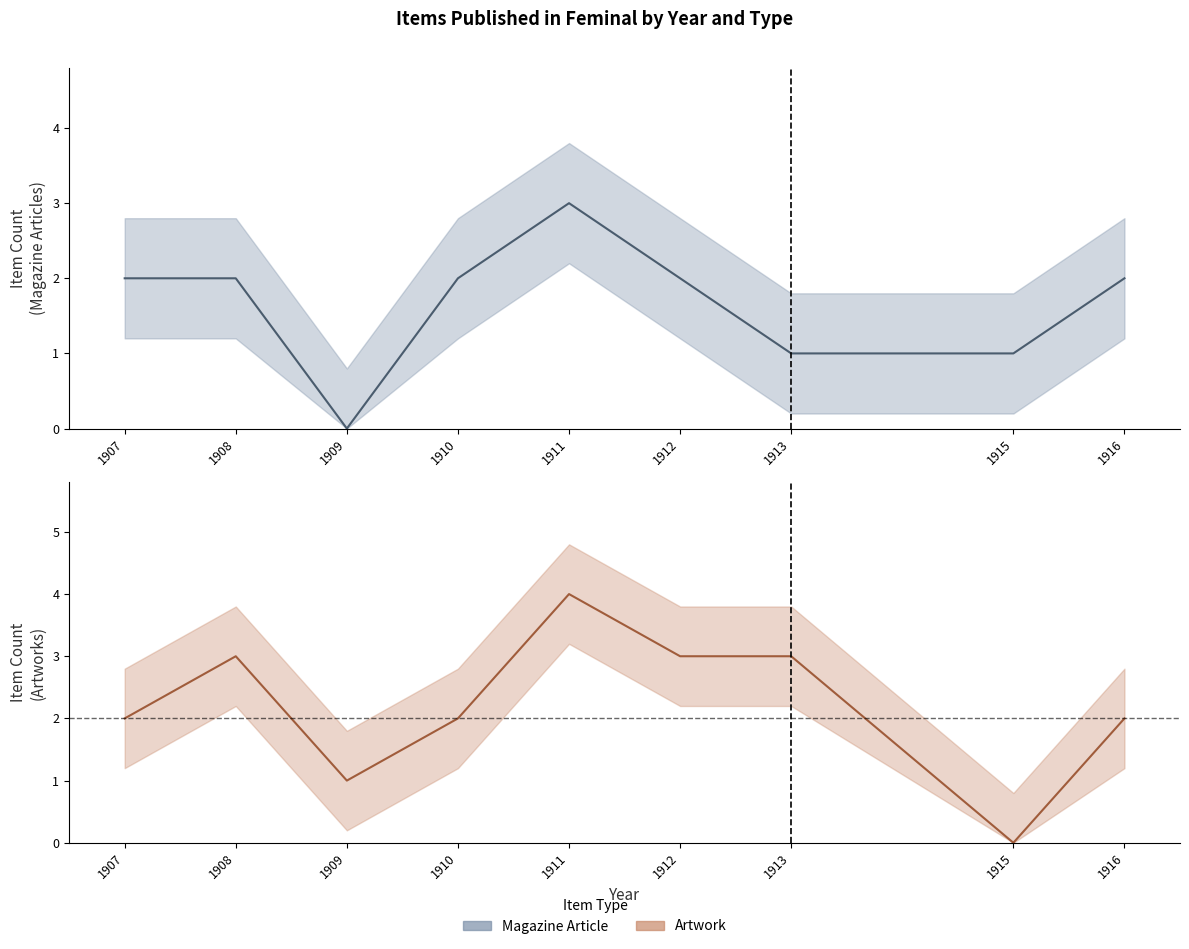

How many Artwork values are between 2 and 3?

6